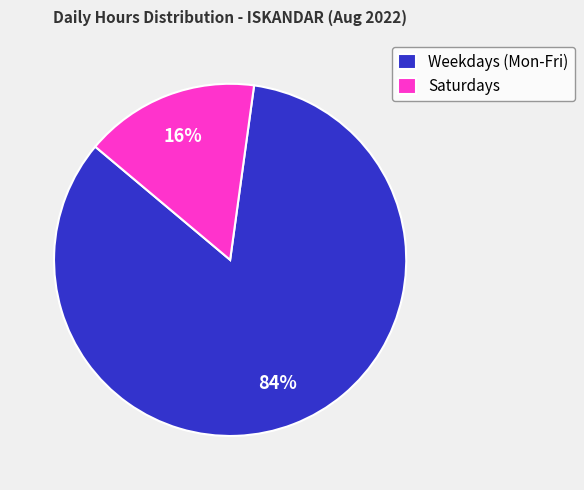

To the nearest percent, what is the average slice percentage?

50%